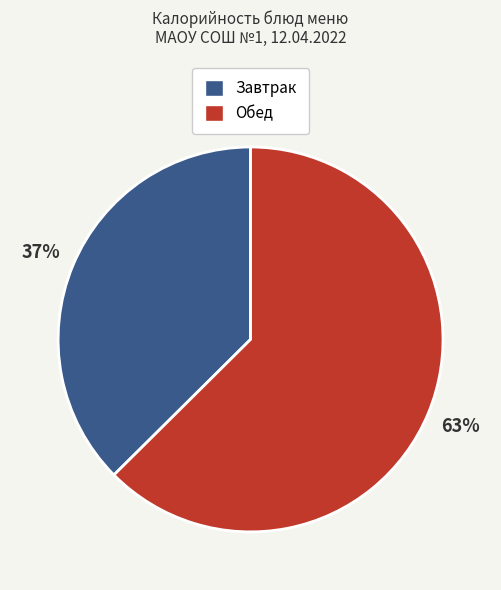

To the nearest percent, what is the average slice percentage?

50%